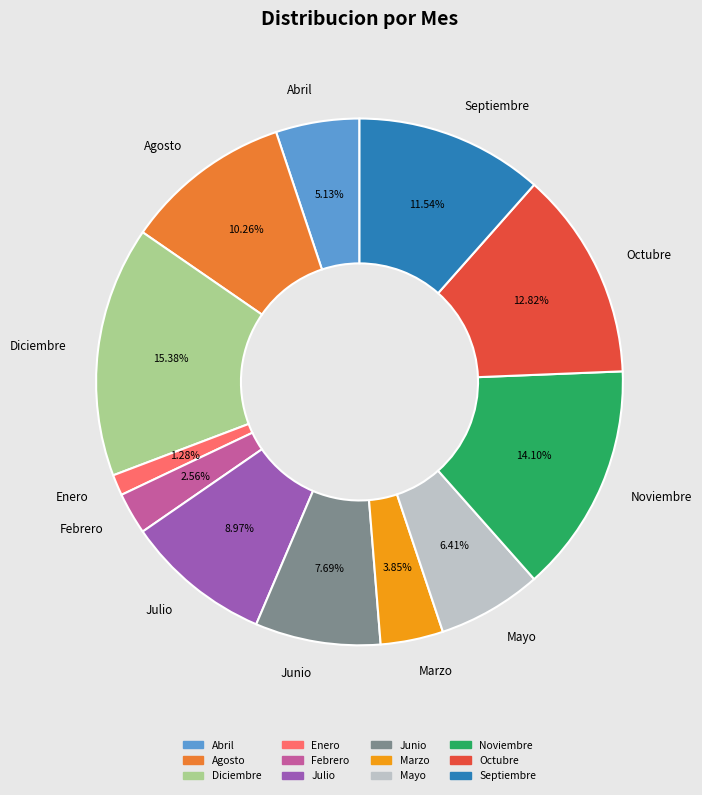

Do Octubre and Marzo together represent more than half of the pie?

No